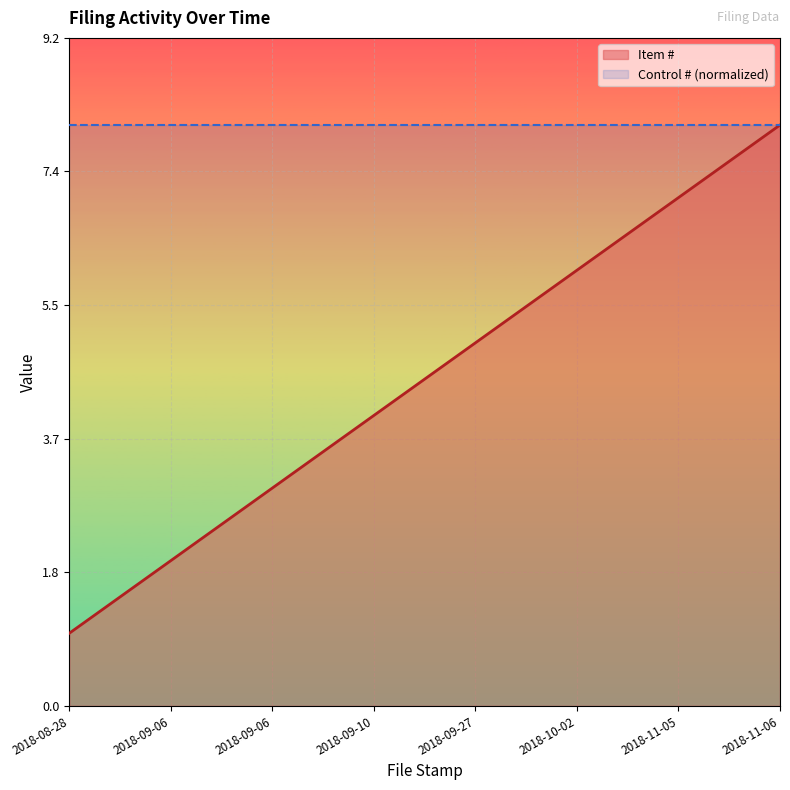

At which label is Control # (normalized) closest to 8?

2018-08-28